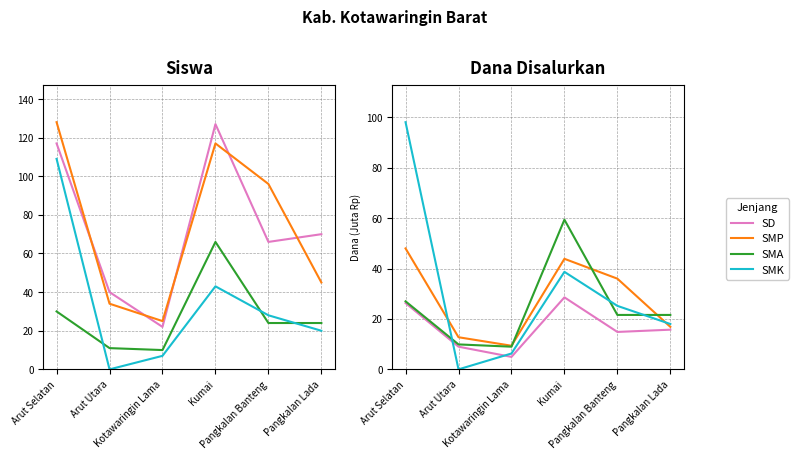

Reading left to right, extract all data points from this chart.

SD: 26.3	9.0	5.0	28.6	14.8	15.8
SMP: 48.0	12.8	9.4	43.9	36.0	16.9
SMA: 27.0	9.9	9.0	59.4	21.6	21.6
SMK: 98.1	0.0	6.3	38.7	25.2	18.0